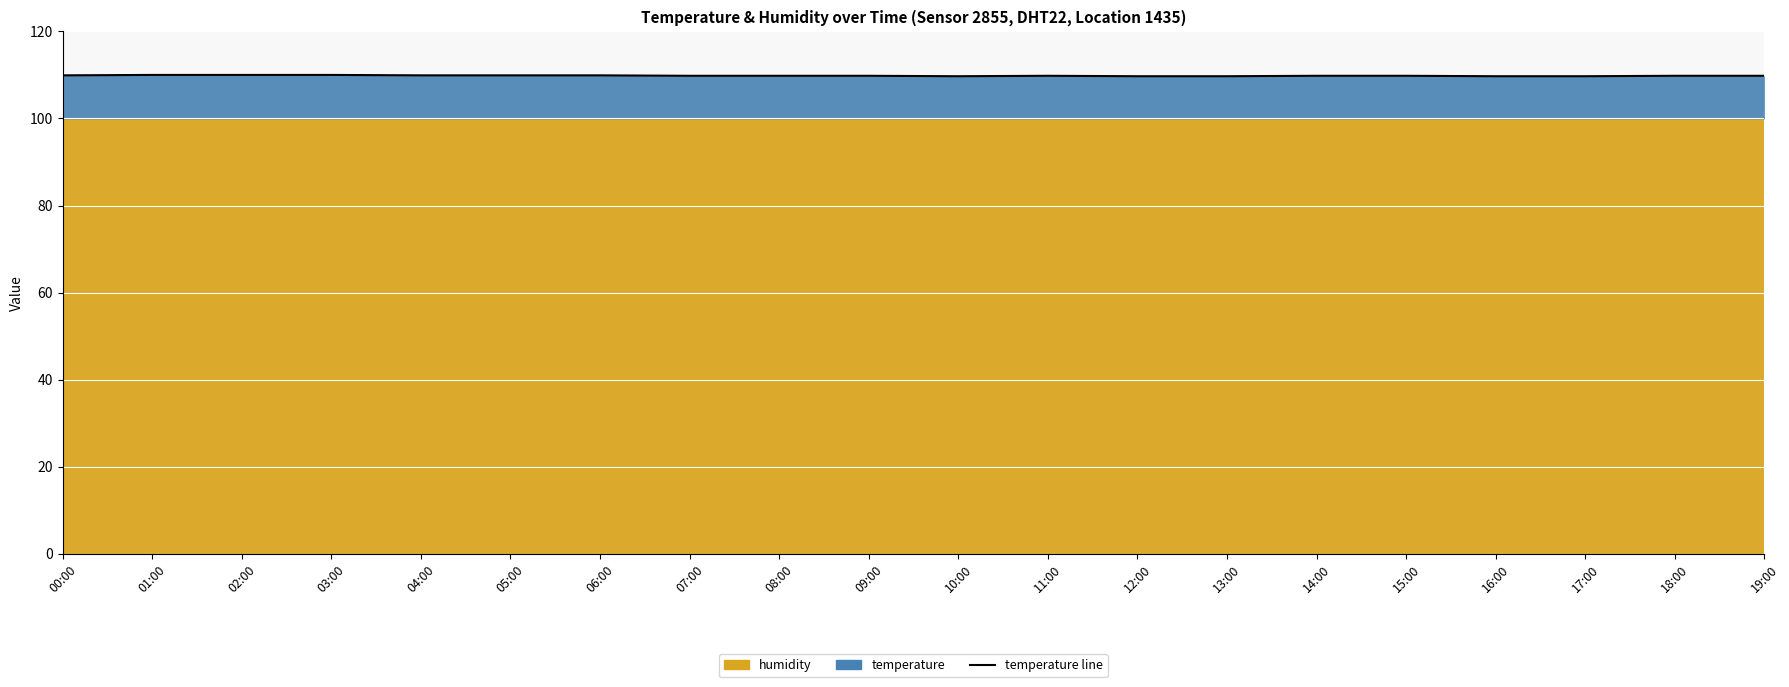

Which label corresponds to the largest value in the chart?

01:00